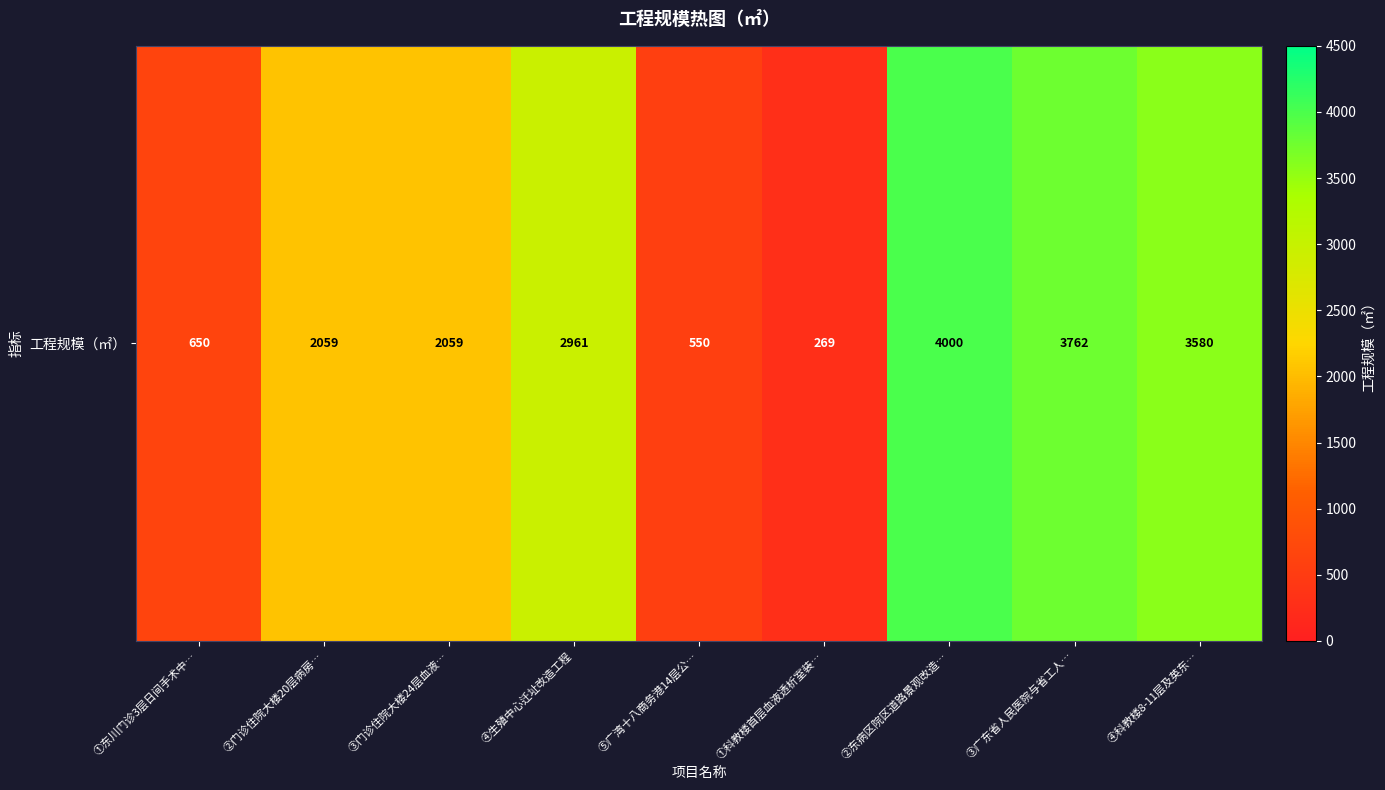

What is the smallest value displayed?

269